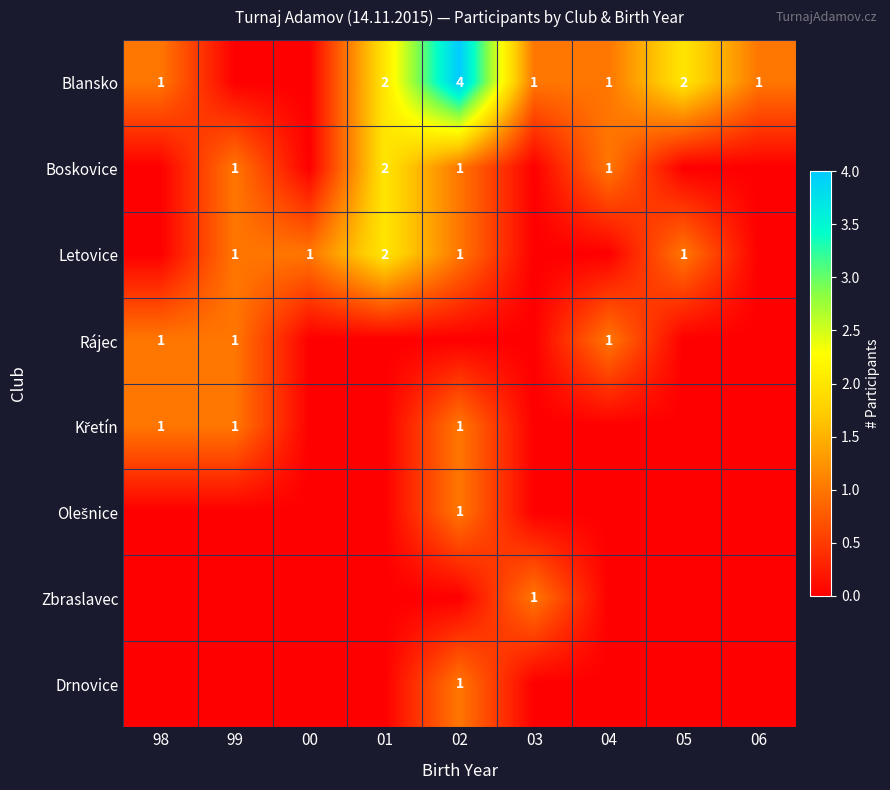

Which series has the largest total across all categories?

Blansko